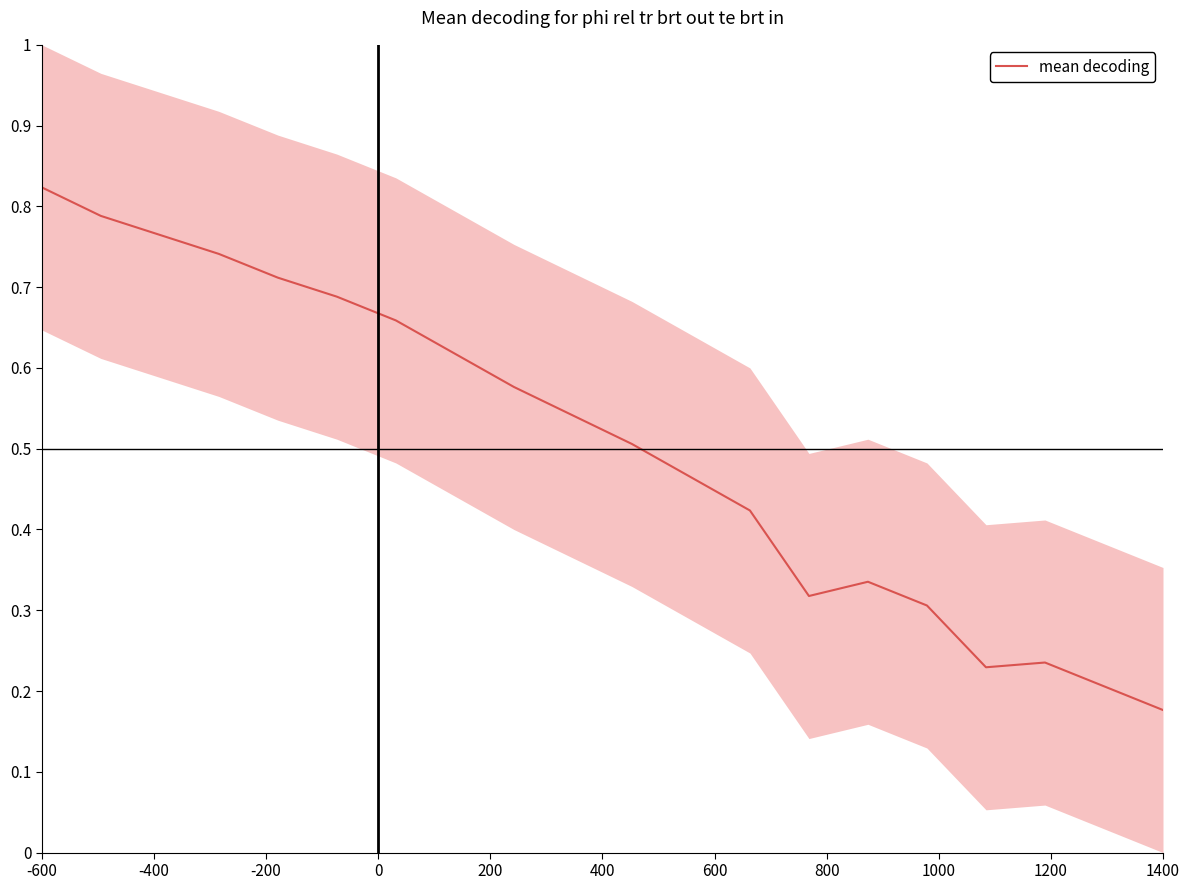

At which label does mean decoding reach its peak?

-600